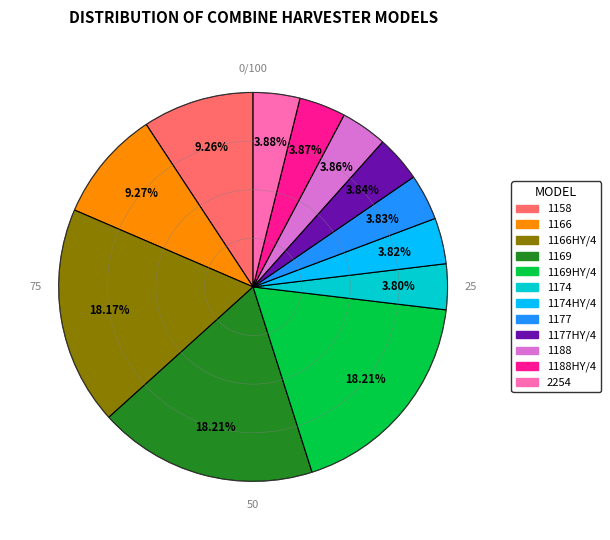

Is there any slice that represents more than half of the pie?

No